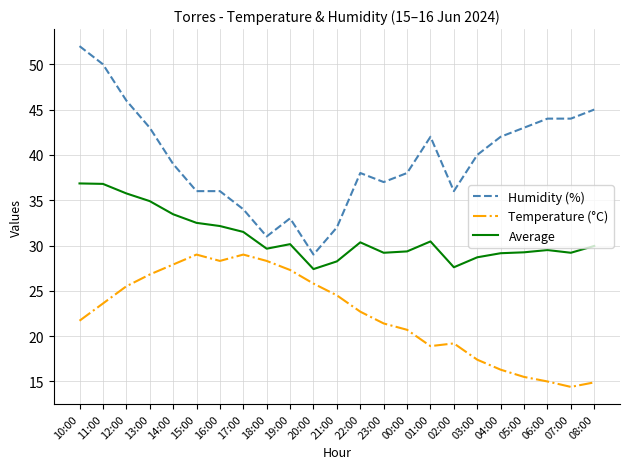

Which series has the largest total across all categories?

Humidity (%)